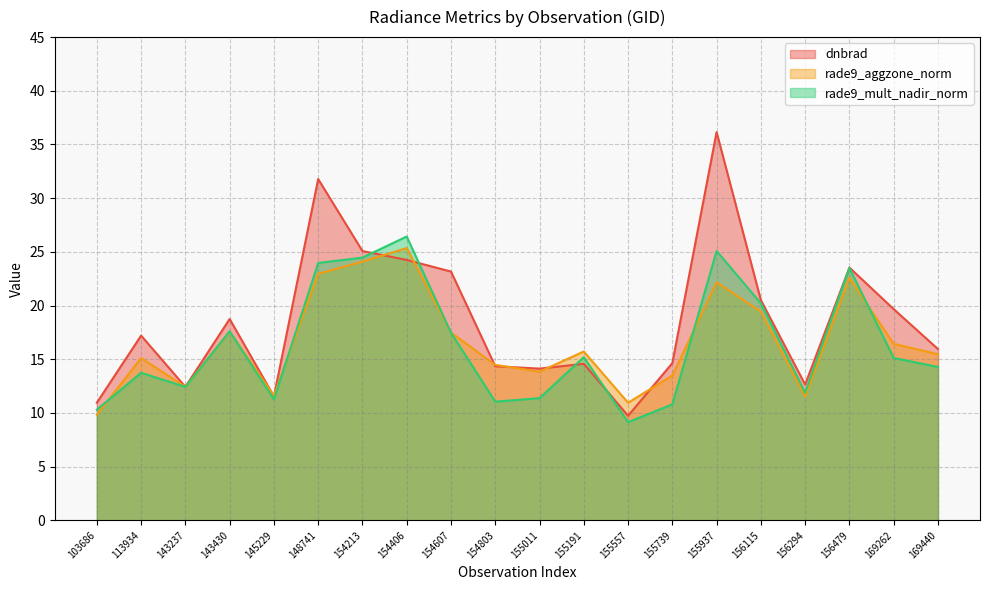

The rade9_mult_nadir_norm series shows 15.1 at 169262. True or false?

True